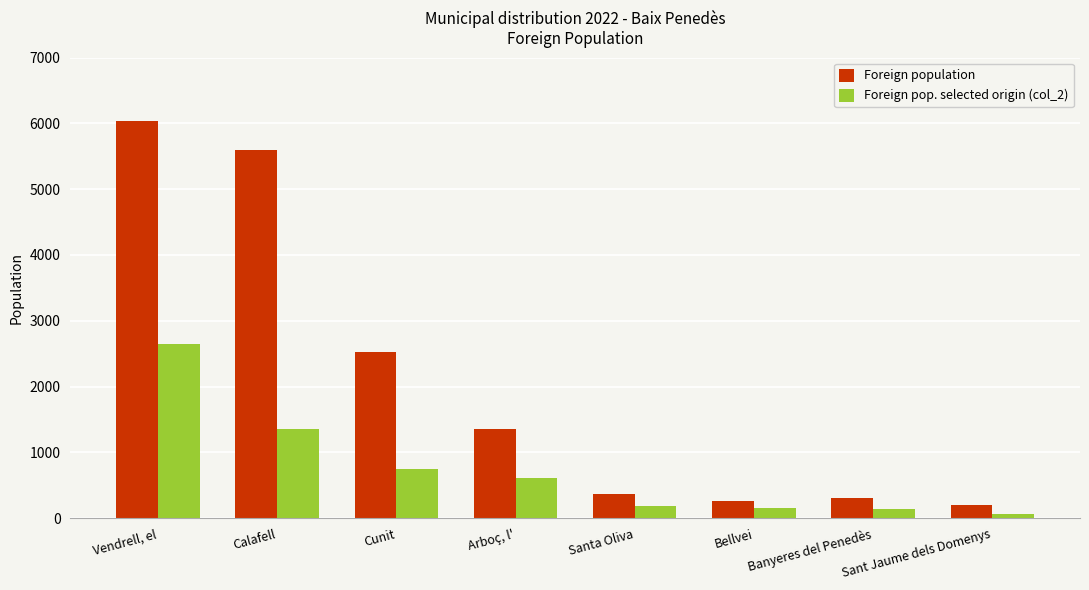

How many categories are shown in the chart?

8